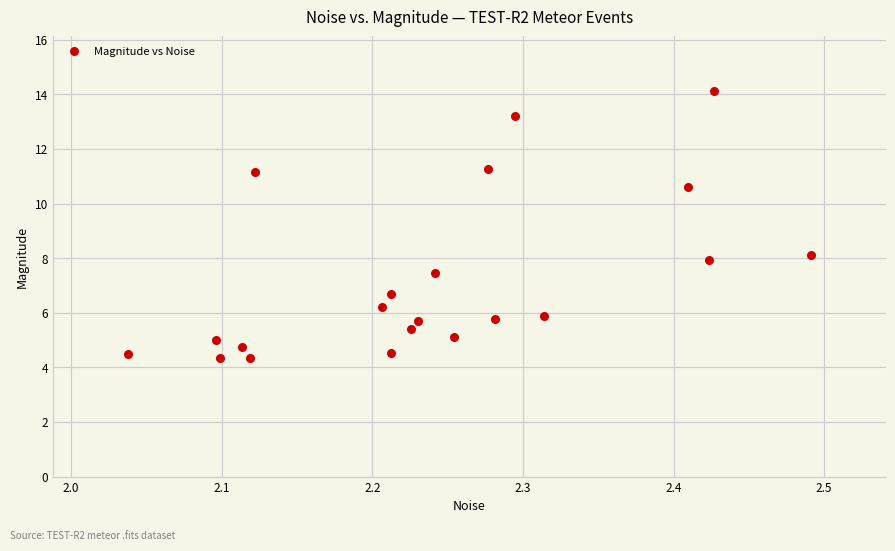

What is the range of Y values (max minus min)?

9.8